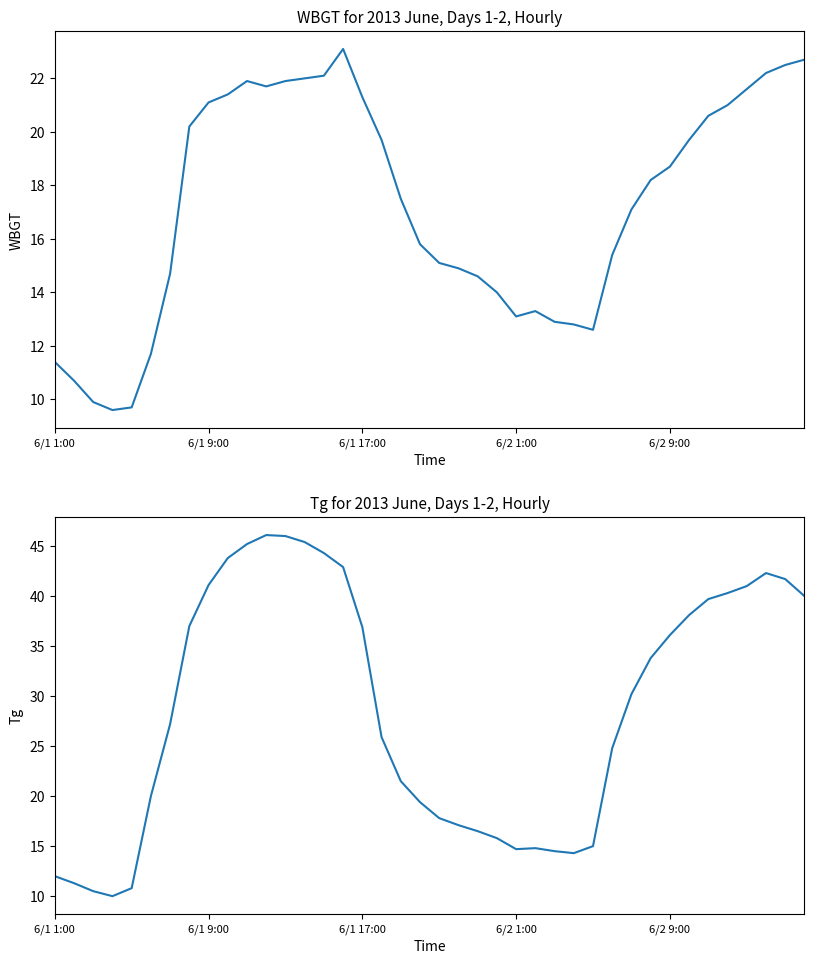

Which series has the largest total across all categories?

Tg